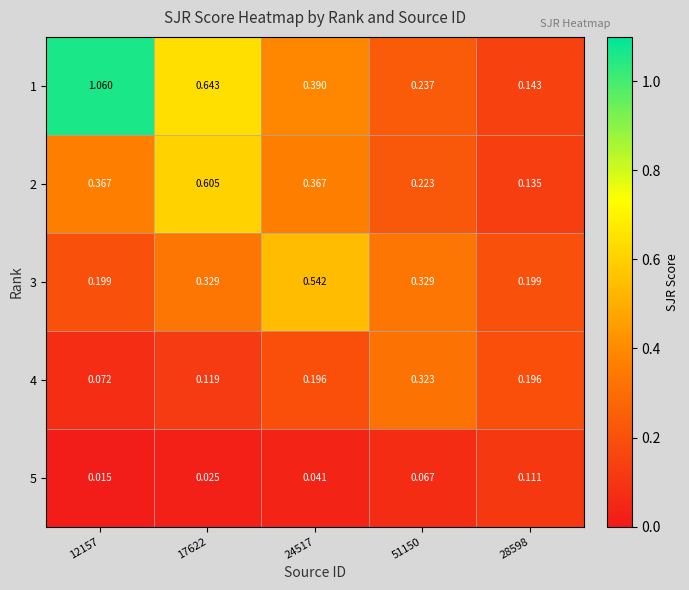

Which series has the largest total across all categories?

1